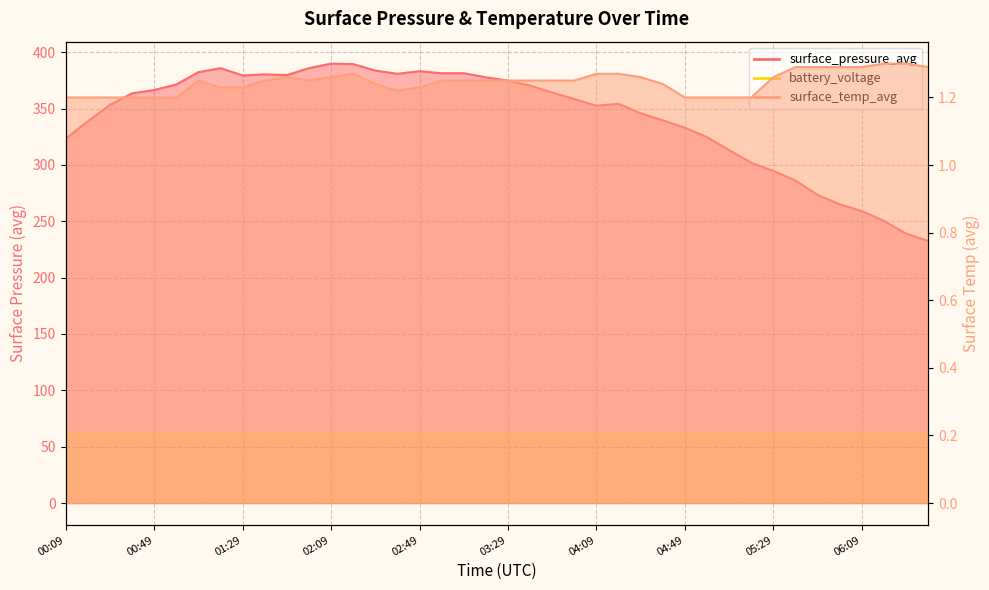

What is the average value of the surface_temp_avg series?

1.2